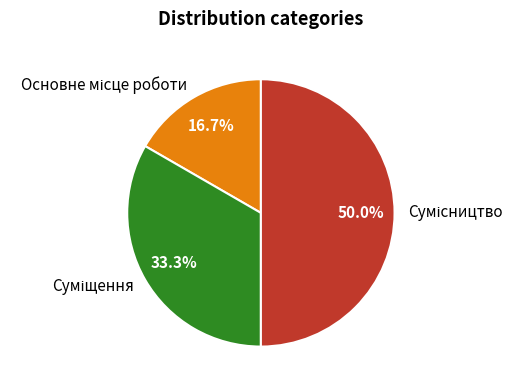

Rank the categories by value from lowest to highest.

Основне місце роботи, Суміщення, Сумісництво